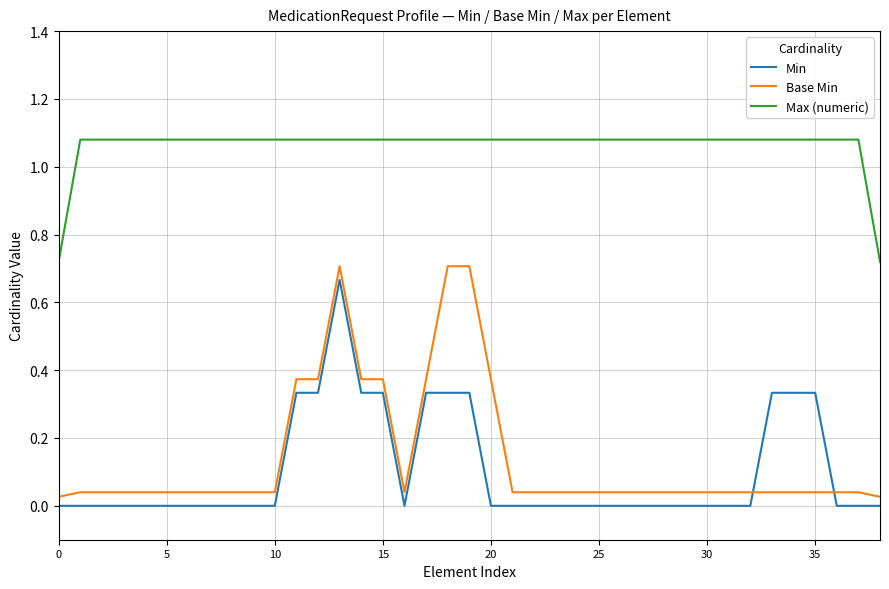

Reading right to left, transcribe all the data shown in this chart.

Min: 0.0	0.0	0.0	0.3	0.3	0.3	0.0	0.0	0.0	0.0	0.0	0.0	0.0	0.0	0.0	0.0	0.0	0.0	0.0	0.3	0.3	0.3	0.0	0.3	0.3	0.7	0.3	0.3	0.0	0.0	0.0	0.0	0.0	0.0	0.0	0.0	0.0	0.0	0.0
Base Min: 0.0	0.0	0.0	0.0	0.0	0.0	0.0	0.0	0.0	0.0	0.0	0.0	0.0	0.0	0.0	0.0	0.0	0.0	0.4	0.7	0.7	0.4	0.0	0.4	0.4	0.7	0.4	0.4	0.0	0.0	0.0	0.0	0.0	0.0	0.0	0.0	0.0	0.0	0.0
Max (numeric): 0.7	1.1	1.1	1.1	1.1	1.1	1.1	1.1	1.1	1.1	1.1	1.1	1.1	1.1	1.1	1.1	1.1	1.1	1.1	1.1	1.1	1.1	1.1	1.1	1.1	1.1	1.1	1.1	1.1	1.1	1.1	1.1	1.1	1.1	1.1	1.1	1.1	1.1	0.7